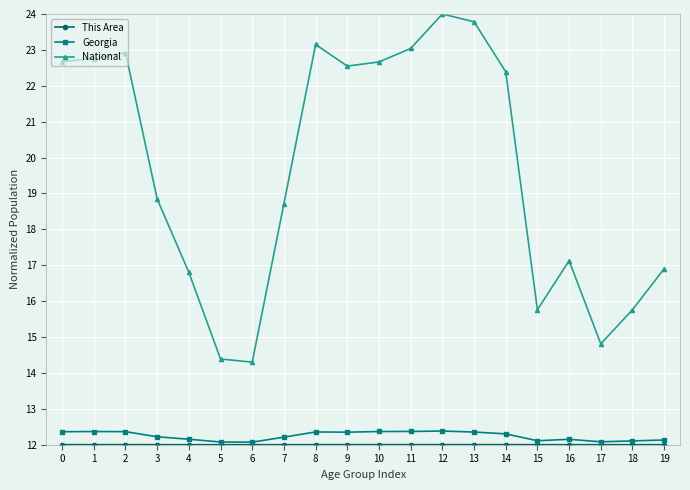

Does the chart have visible grid lines?

Yes